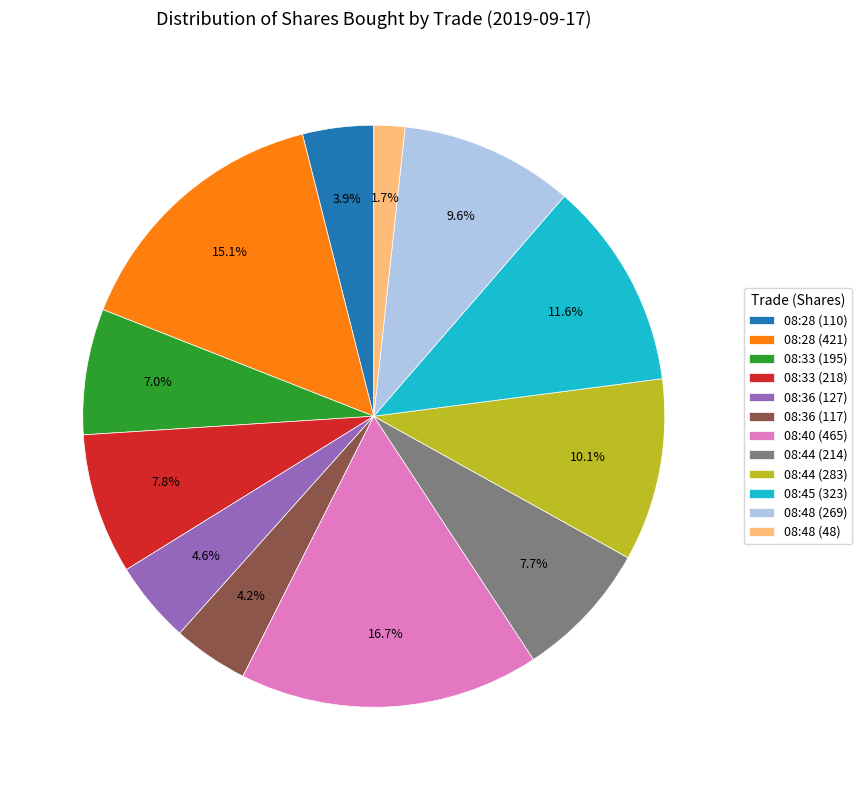

What percentage is the 08:48 (48) slice, to the nearest percent?

2%